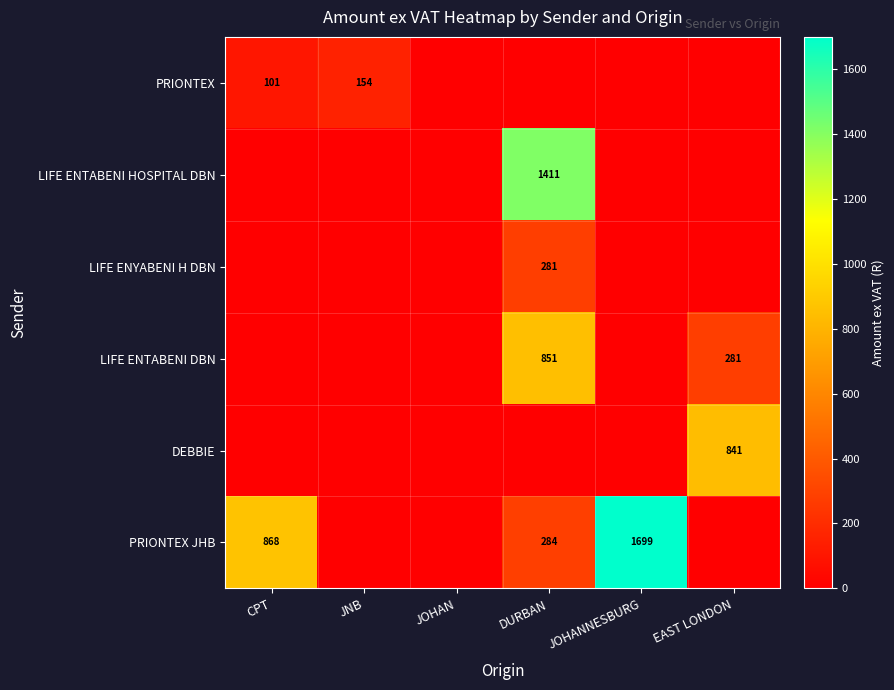

True or false: LIFE ENTABENI HOSPITAL DBN has a value of 1411 at DURBAN.

True